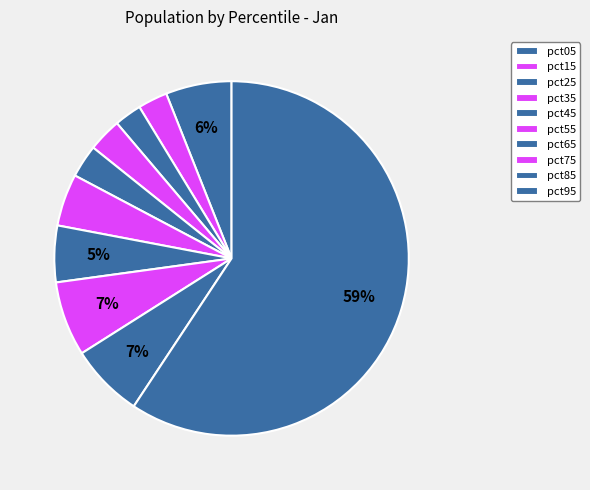

Which slice represents more than half of the pie?

pct95